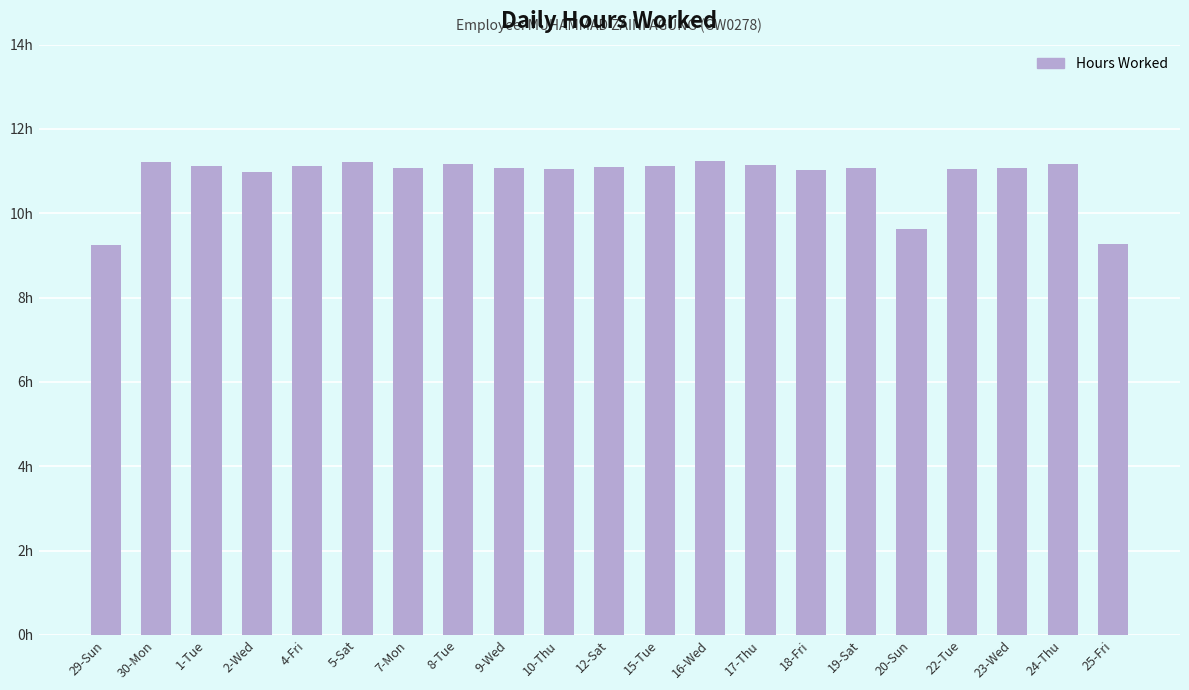

Which label corresponds to the smallest value in the chart?

29-Sun